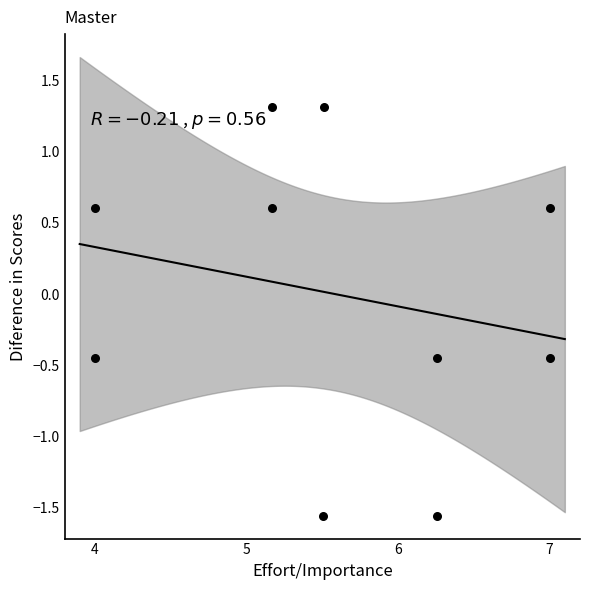

What is the average X value?

5.6